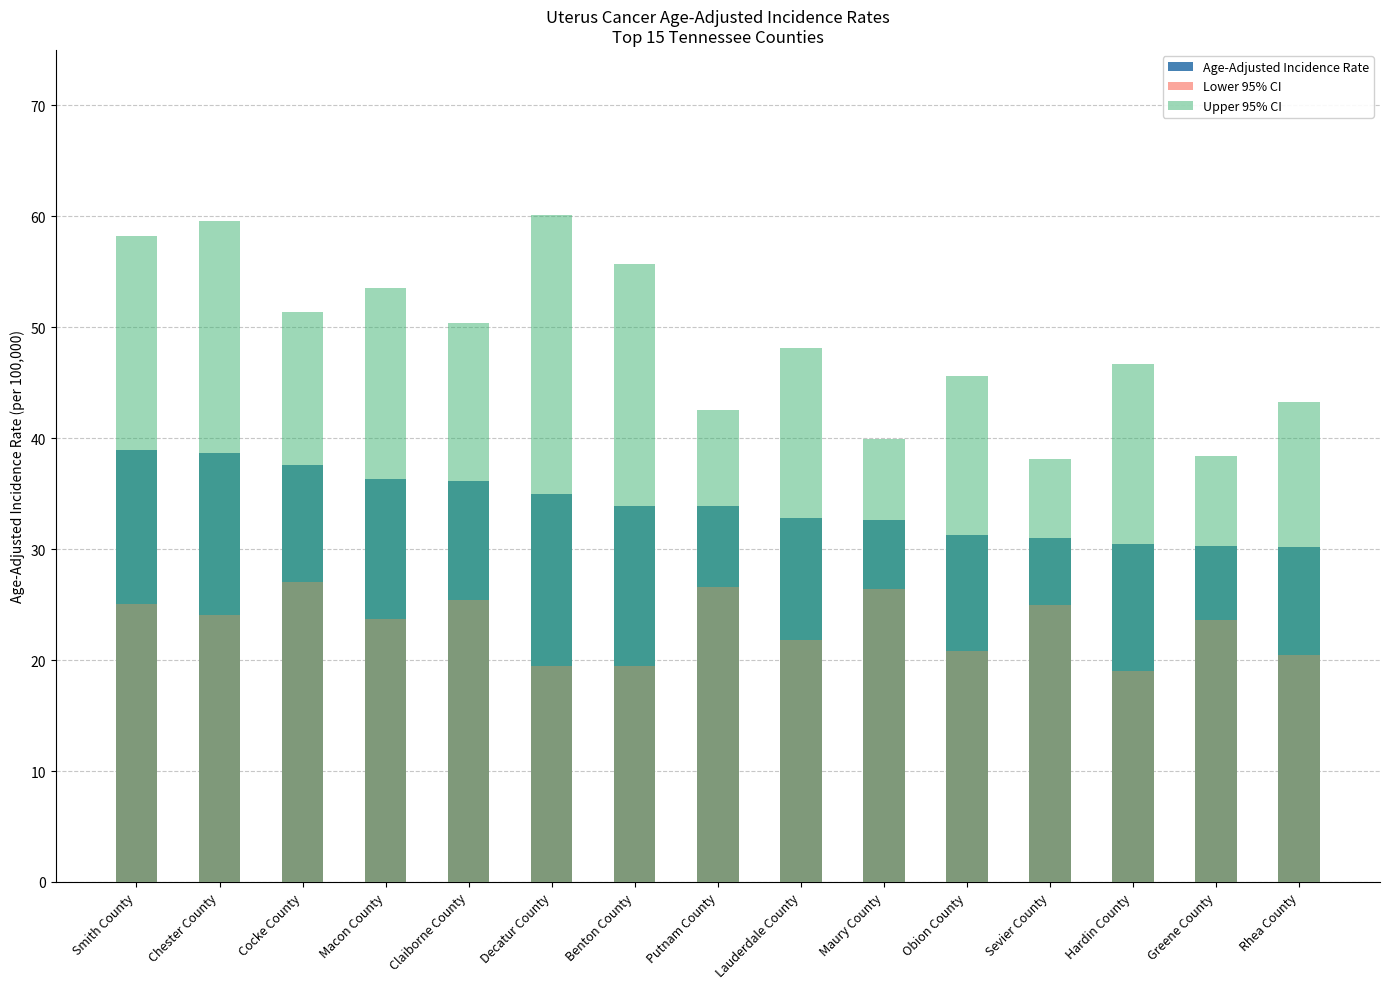

How many groups of bars are there?

15